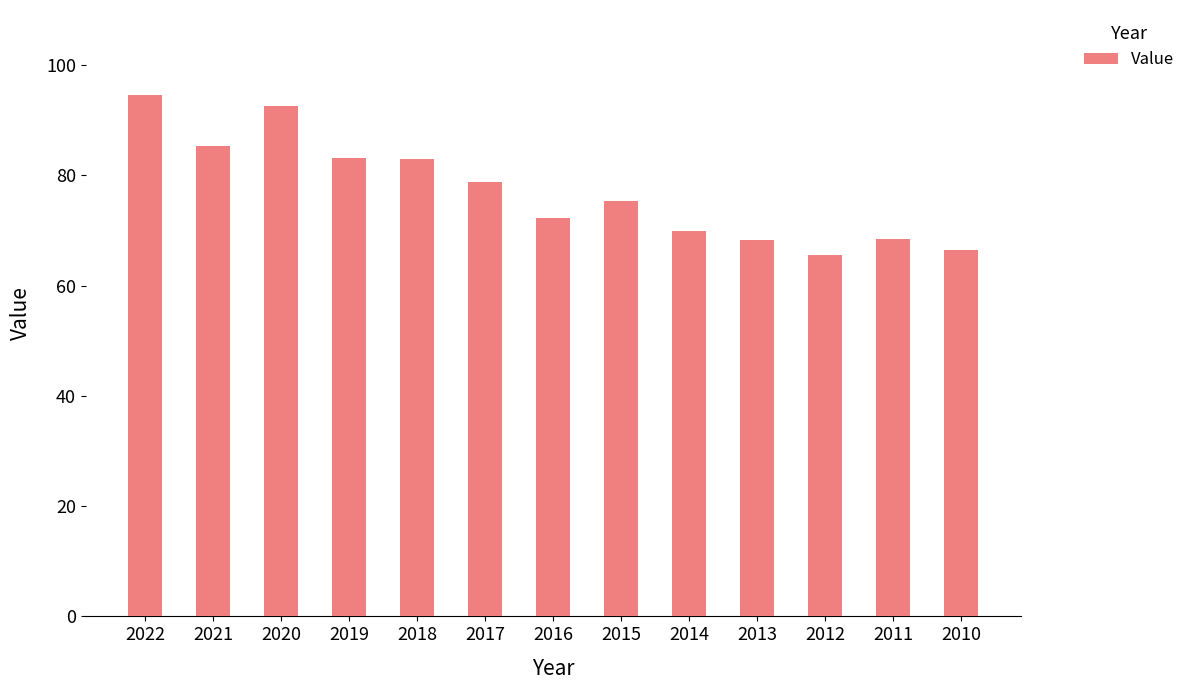

Which has a higher value, 2017 or 2016?

2017